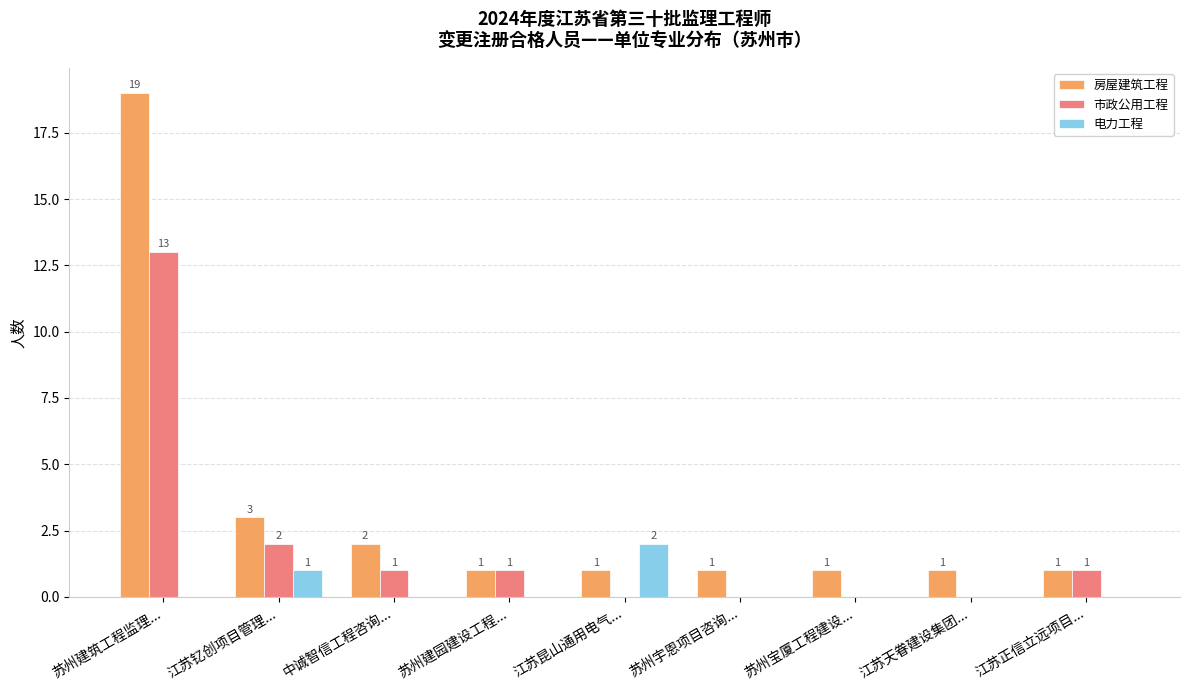

How many groups of bars are there?

9